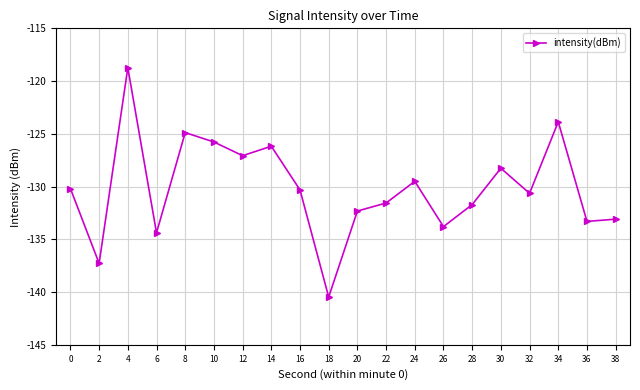

What is the minimum value shown in the chart?

-140.5